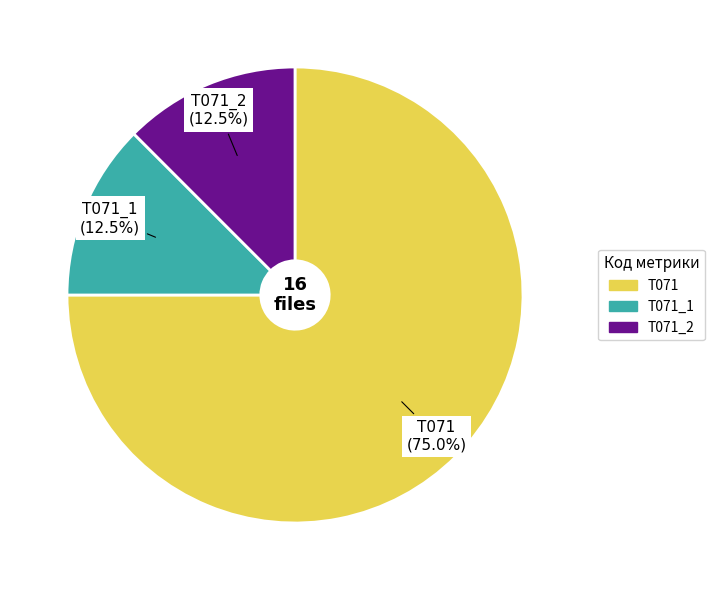

What is the total percentage of T071 and T071_1?

87.5%